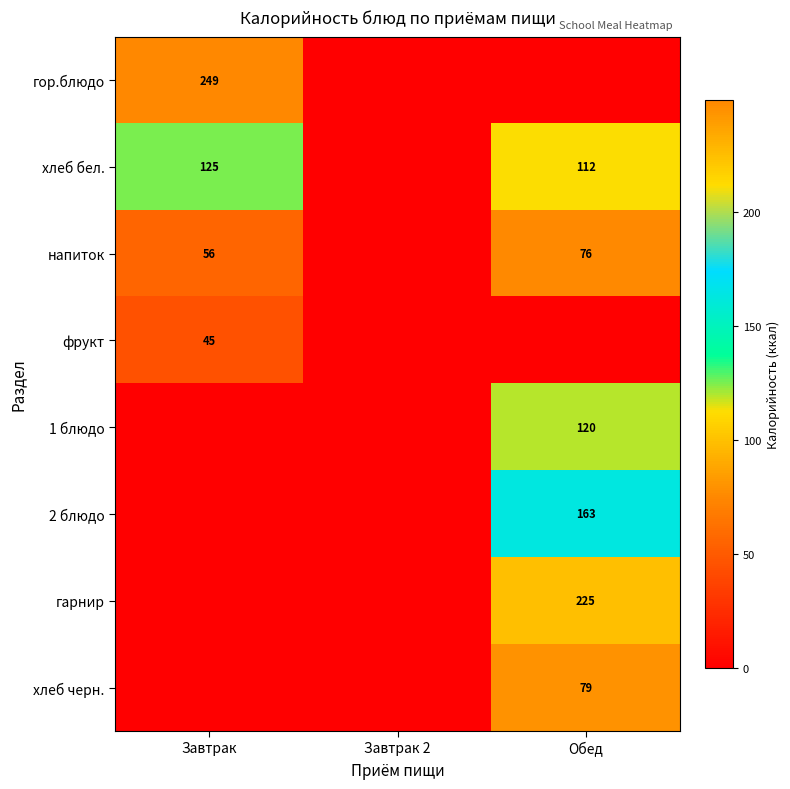

At which category is the sum across all series the highest?

Обед